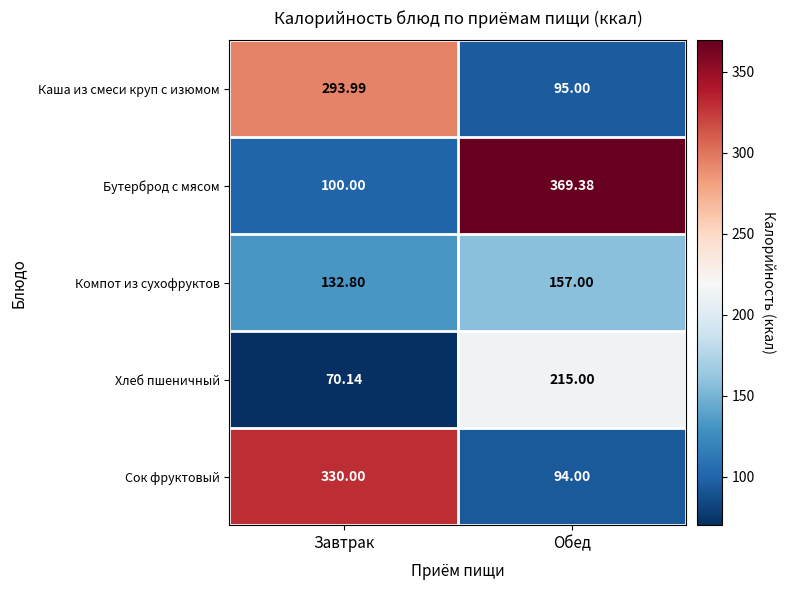

How many distinct data groups are displayed?

5